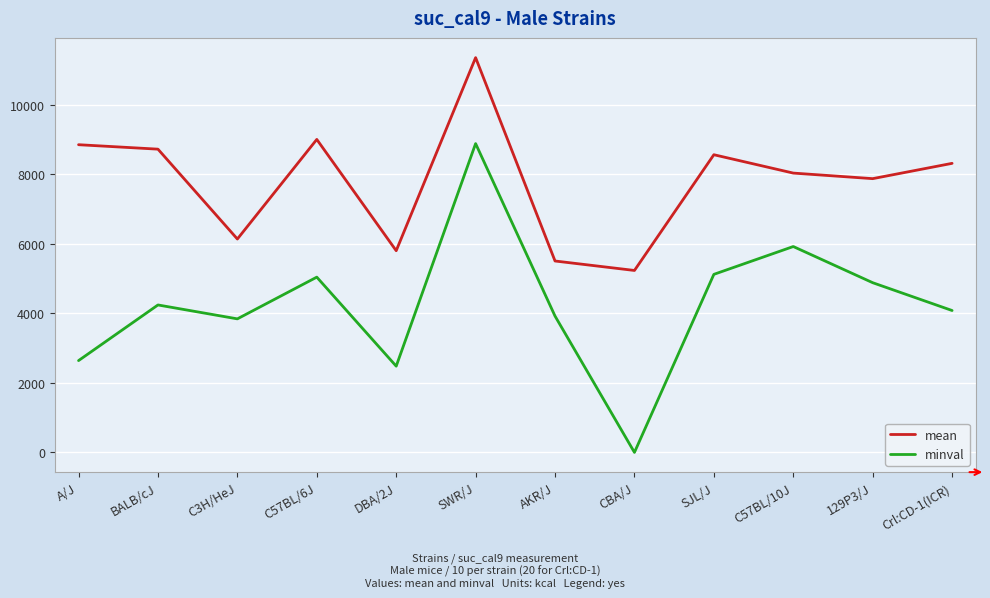

What is the difference between the minval values at DBA/2J and BALB/cJ?

1760